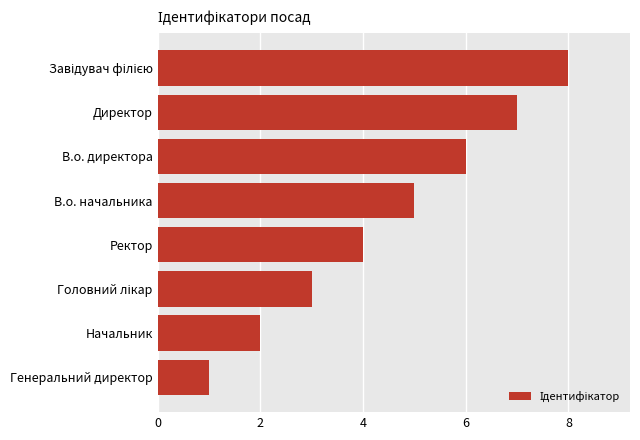

Which has a higher value, Ректор or В.о. директора?

В.о. директора